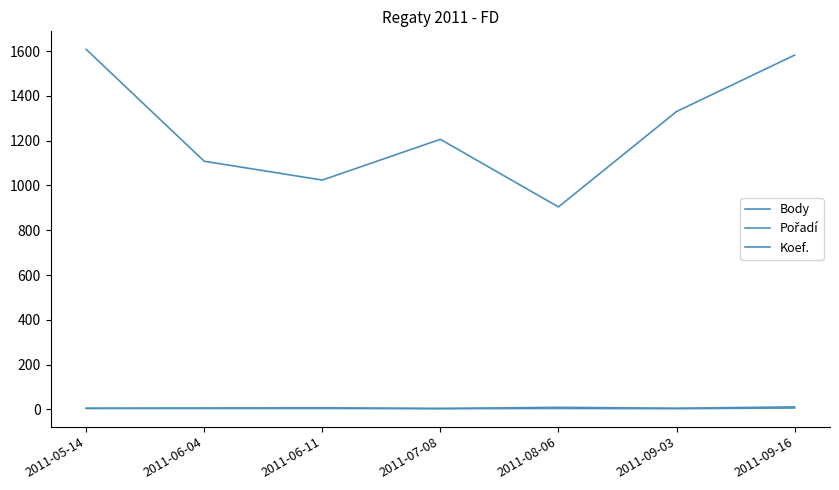

What is the difference between the highest and lowest values at 2011-08-06?

900